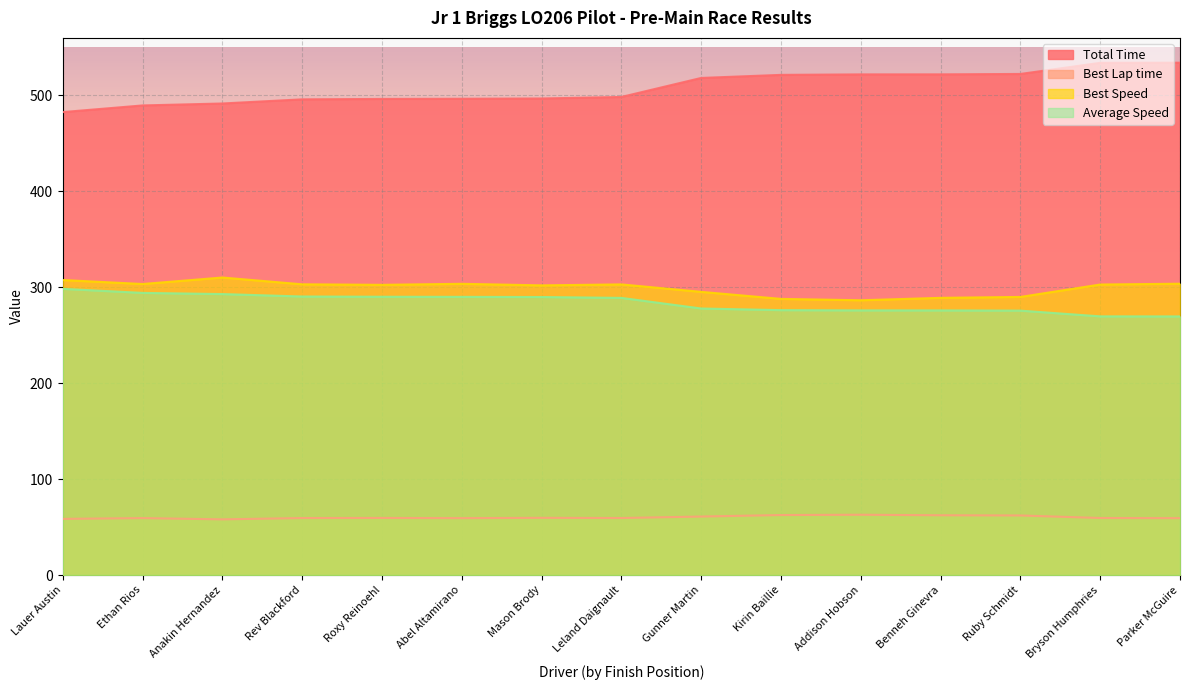

True or false: Best Lap time has more than 2 interior local peaks.

True